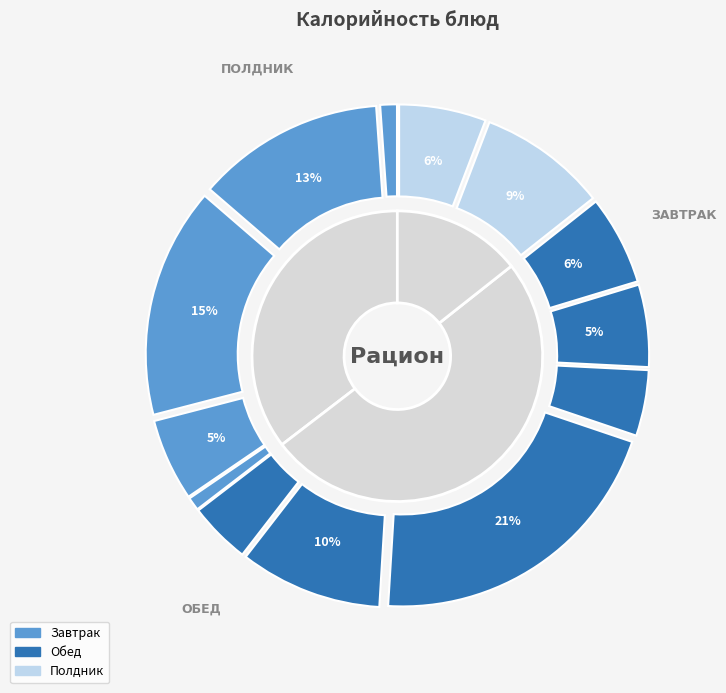

What percentage is the Огурец свежий slice, to the nearest percent?

1%